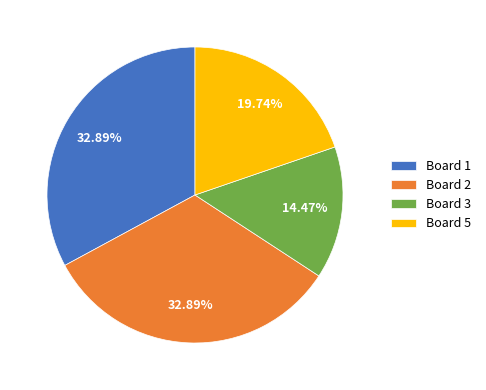

Count the number of slices in the pie.

4